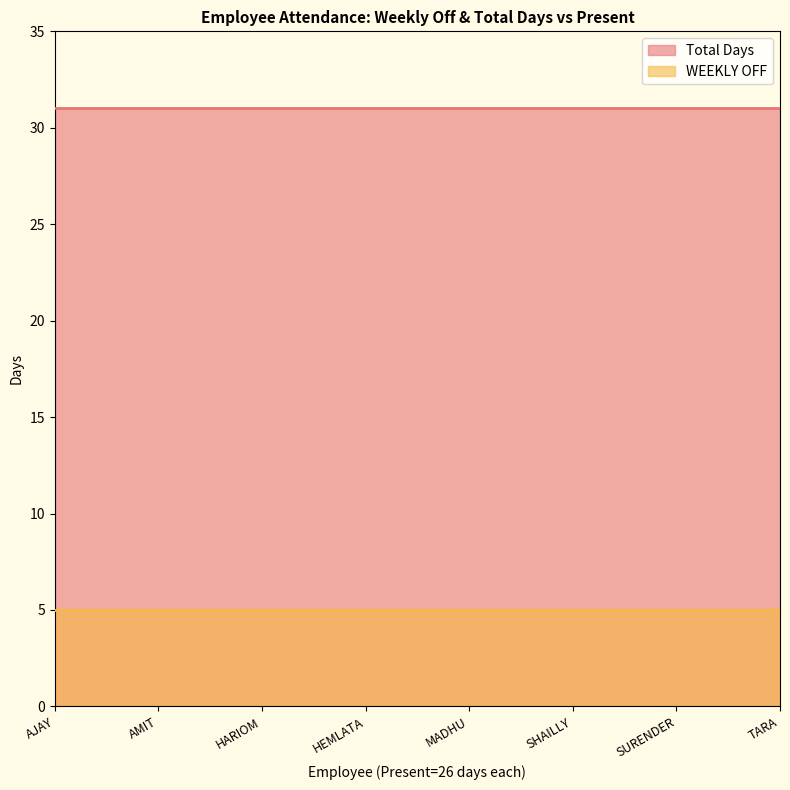

Read the WEEKLY OFF value at HARIOM SHARMA.

5